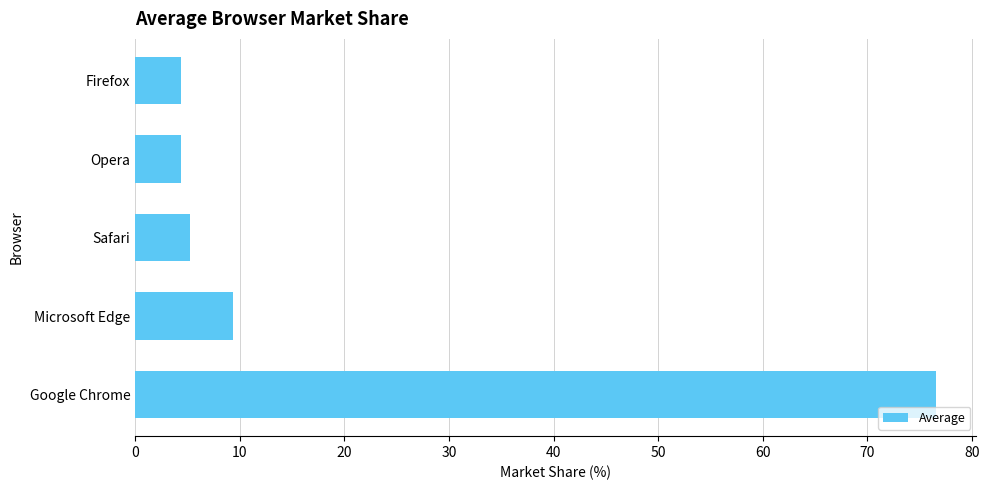

Are the bars horizontal?

Yes